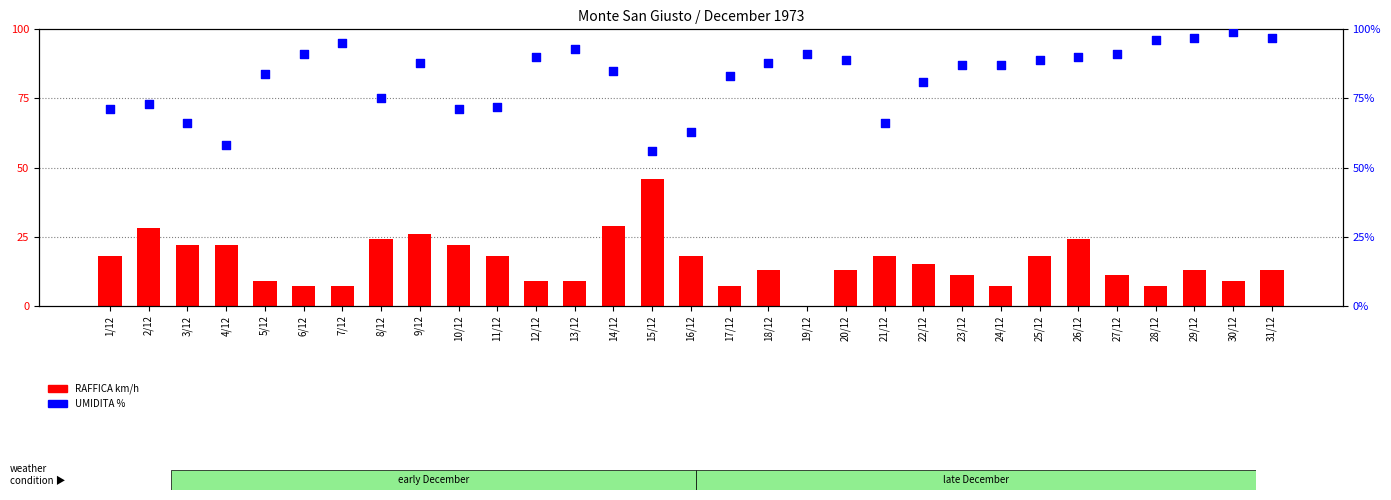

Which series has the largest total across all categories?

UMIDITA %